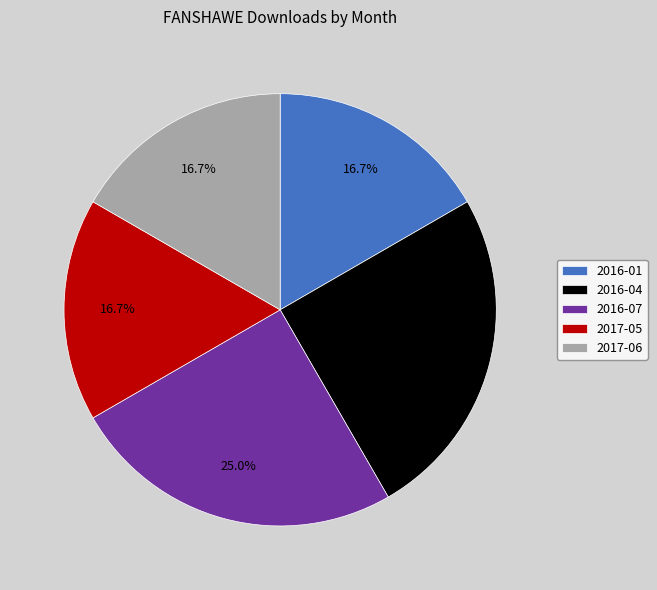

Count the number of slices in the pie.

5